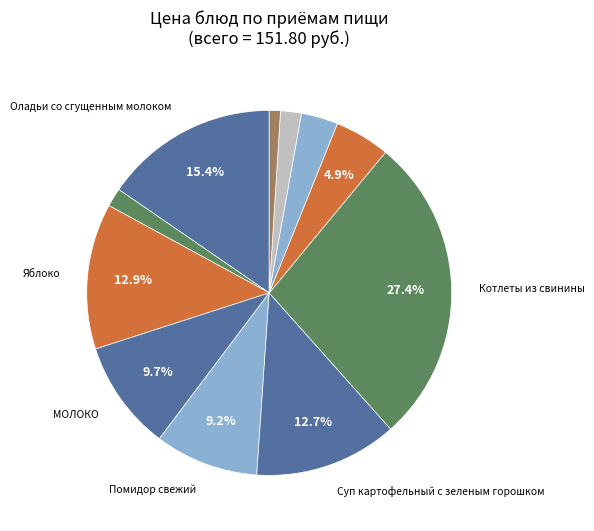

Count the number of slices in the pie.

11